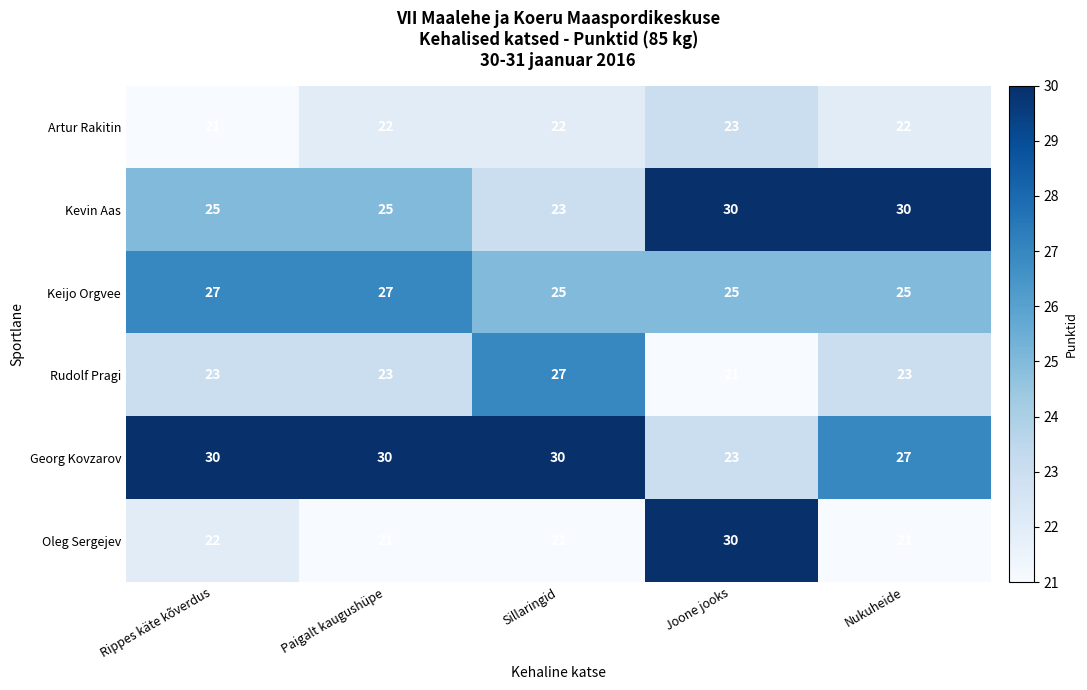

Reading right to left, transcribe all the data shown in this chart.

Artur Rakitin: 22	23	22	22	21
Kevin Aas: 30	30	23	25	25
Keijo Orgvee: 25	25	25	27	27
Rudolf Pragi: 23	21	27	23	23
Georg Kovzarov: 27	23	30	30	30
Oleg Sergejev: 21	30	21	21	22